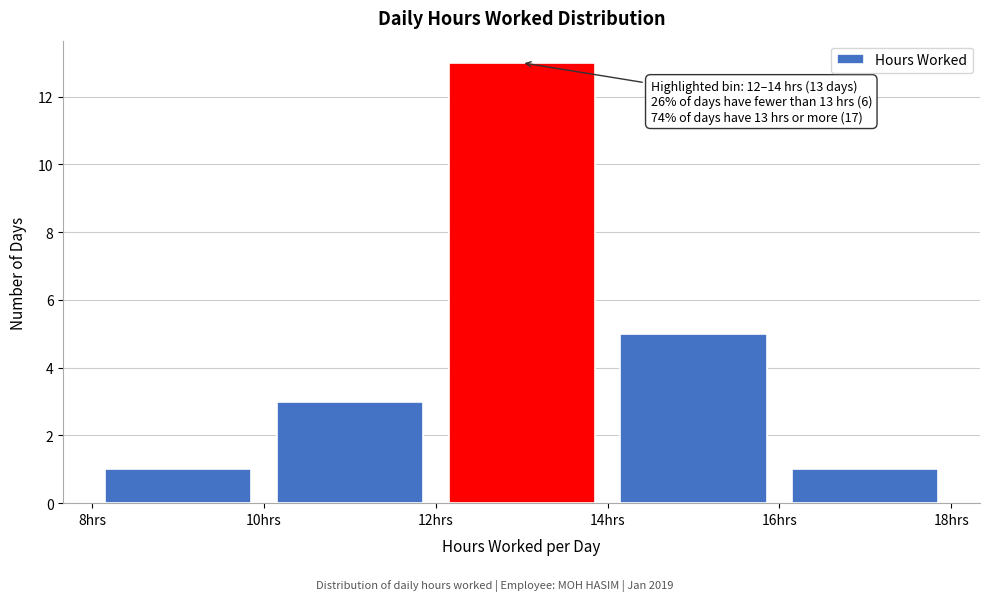

Which range on the x-axis has the tallest bar?

12 to 14